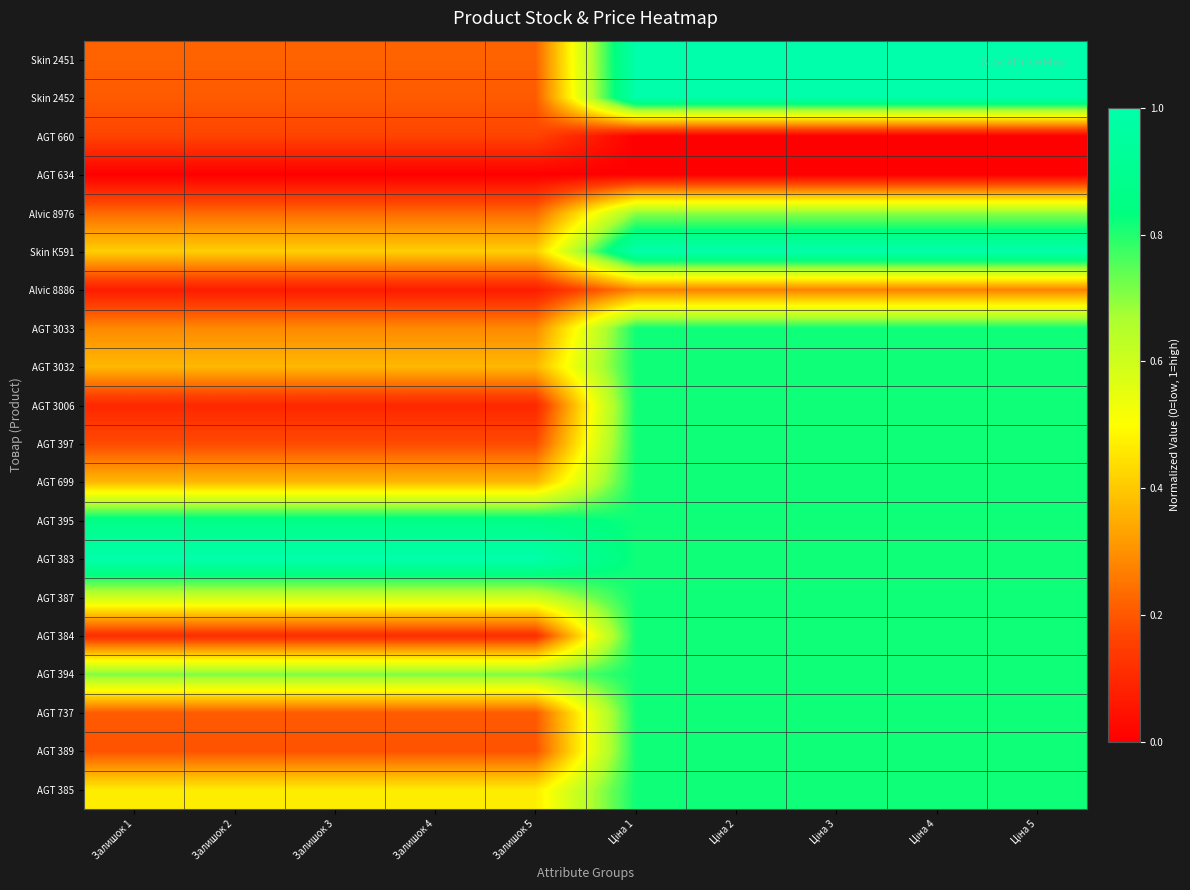

At Залишок 1, list the series in order from largest to smallest.

AGT 383, AGT 395, AGT 394, AGT 387, AGT 385, Skin К591, AGT 3032, AGT 699, AGT 3033, Alvic 8976, Skin 2451, Skin 2452, AGT 737, AGT 389, AGT 397, AGT 660, AGT 384, AGT 3006, Alvic 8886, AGT 634